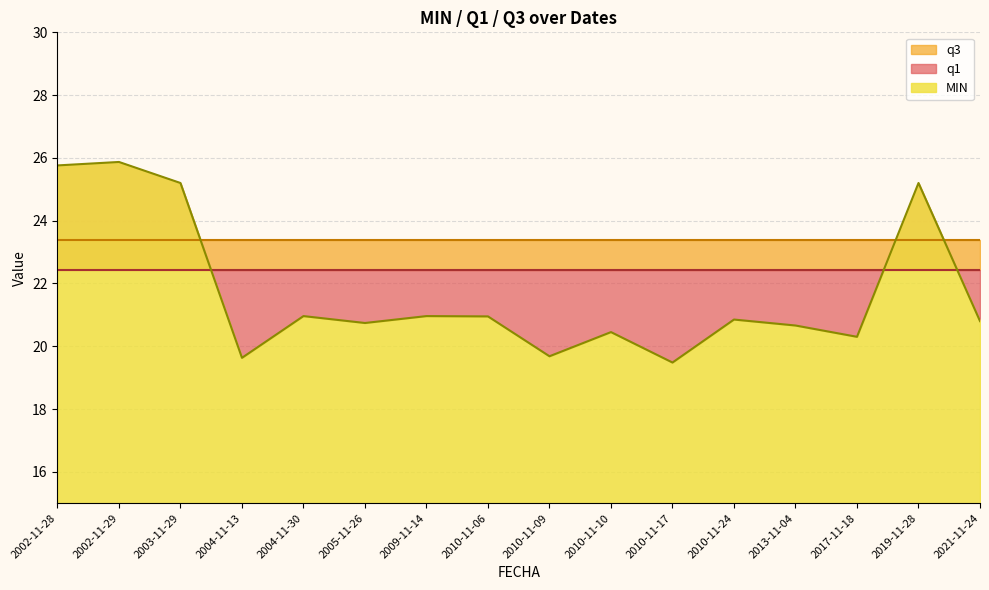

What position from the left is 2010-11-17?

11